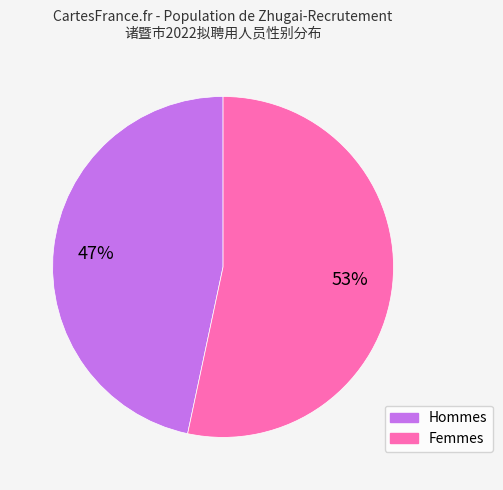

Is there any slice that represents more than half of the pie?

Yes